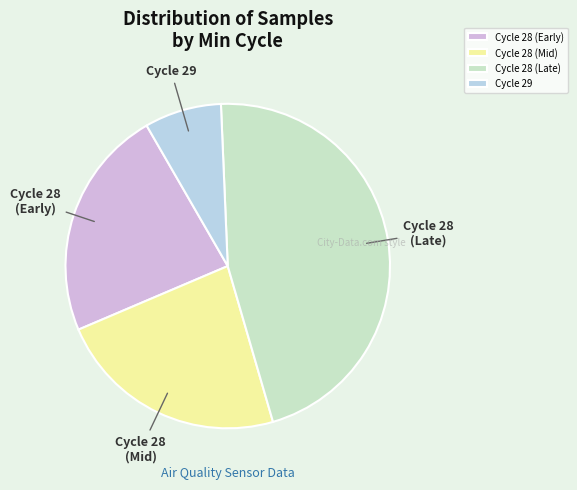

True or false: Cycle 29 accounts for 16% of the total.

False